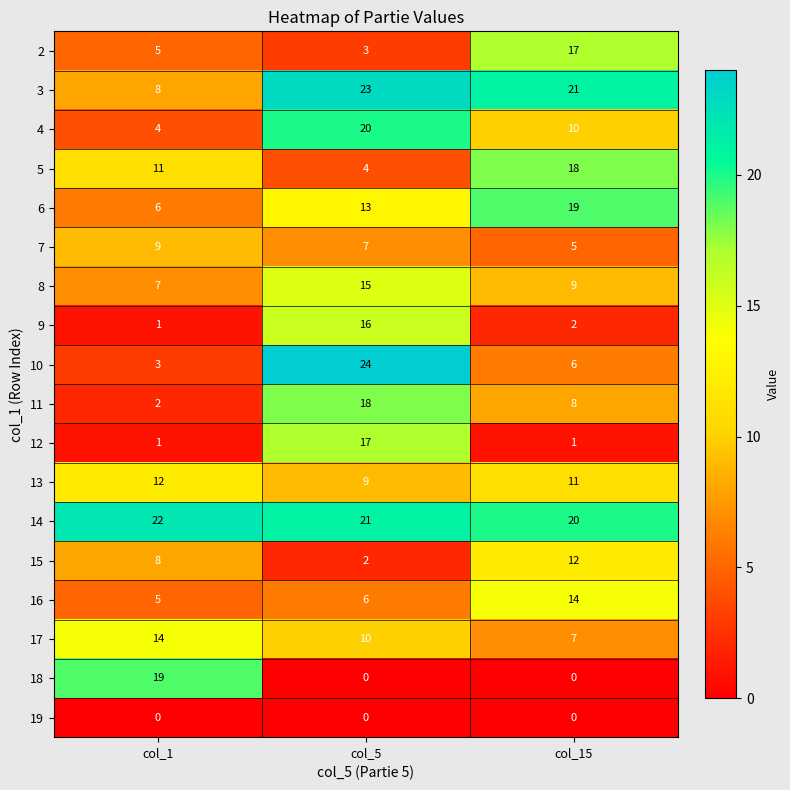

What is the difference between the maximum and minimum values in the 6 series?

13